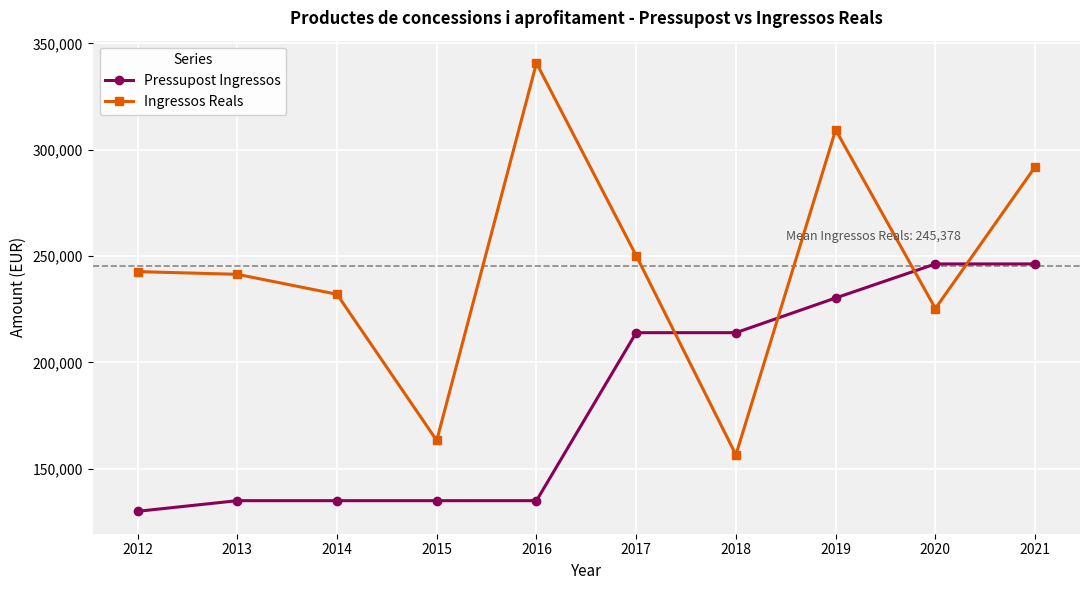

What is the sum of all Ingressos Reals values?

2453776.4